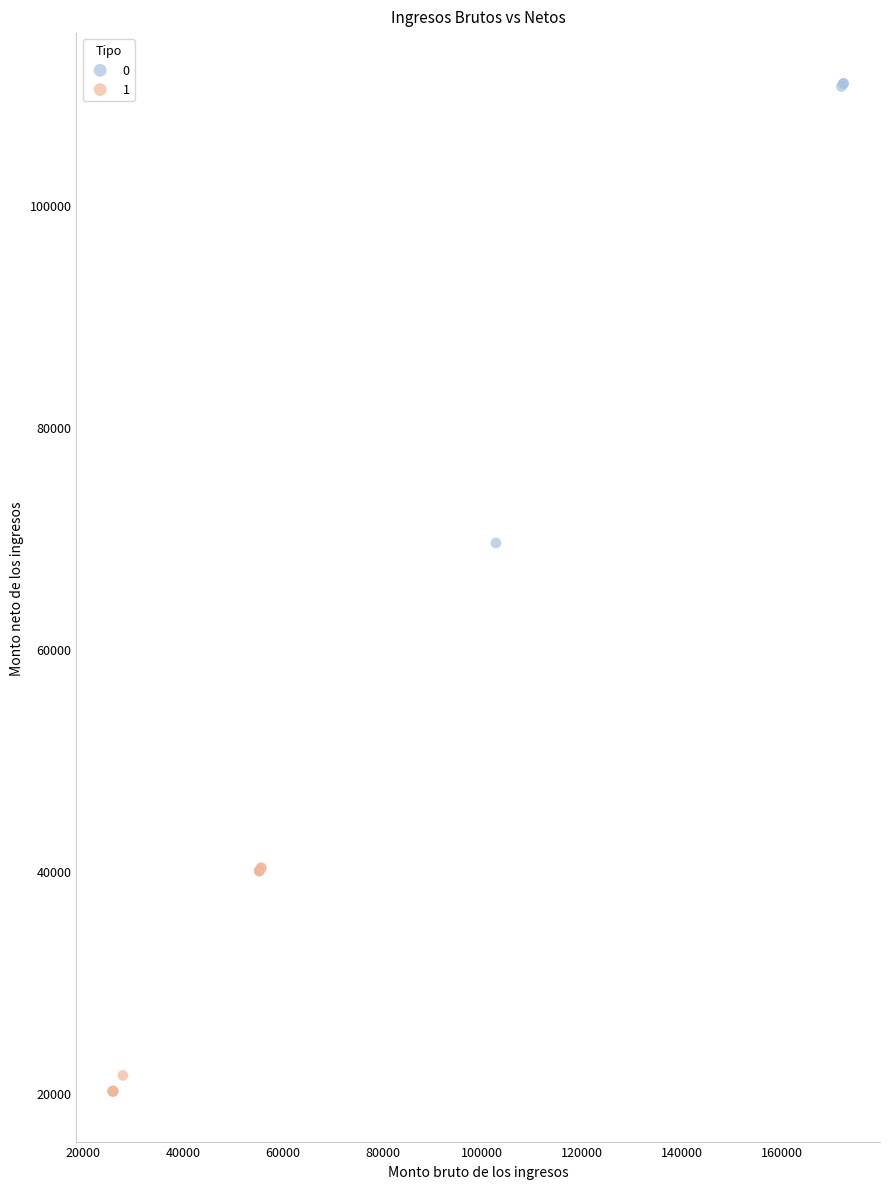

Which series has the widest spread of Y values?

0